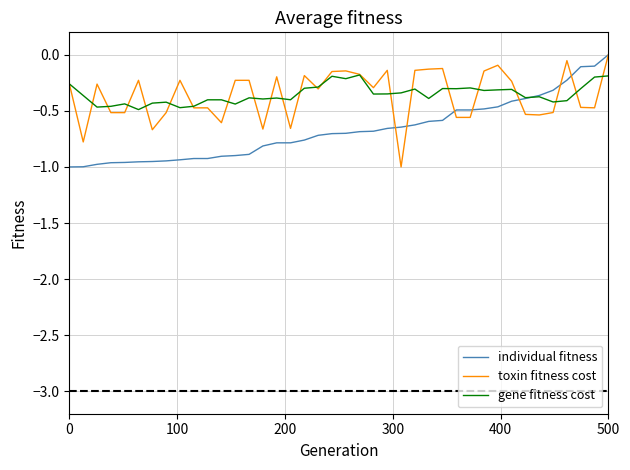

How many times do gene fitness cost and toxin fitness cost cross each other?

21